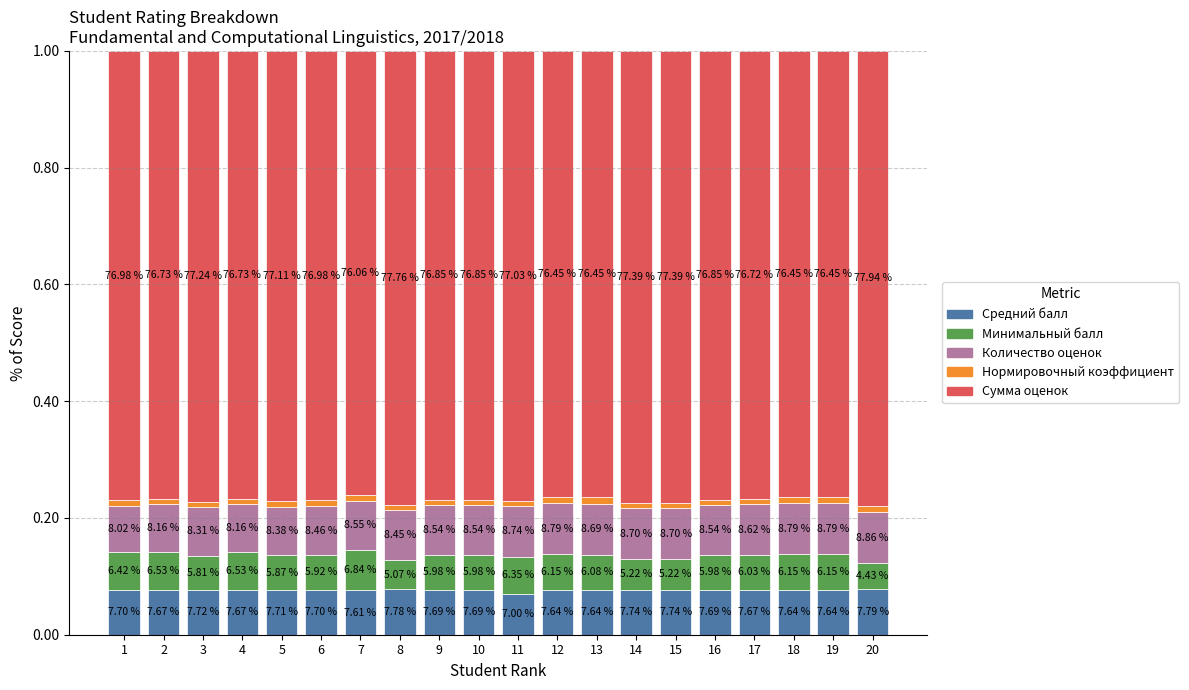

At which category is the sum across all series the highest?

1